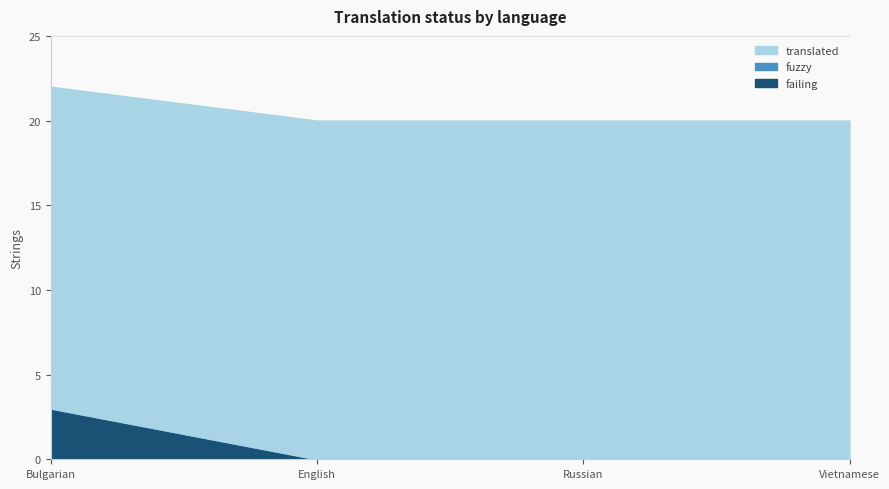

What is the difference between the maximum and second lowest values in the failing series?

3